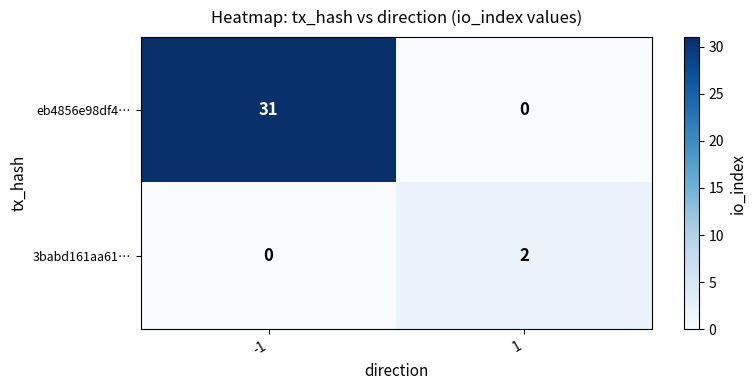

At 1, list the series in order from largest to smallest.

3babd161aa61…, eb4856e98df4…